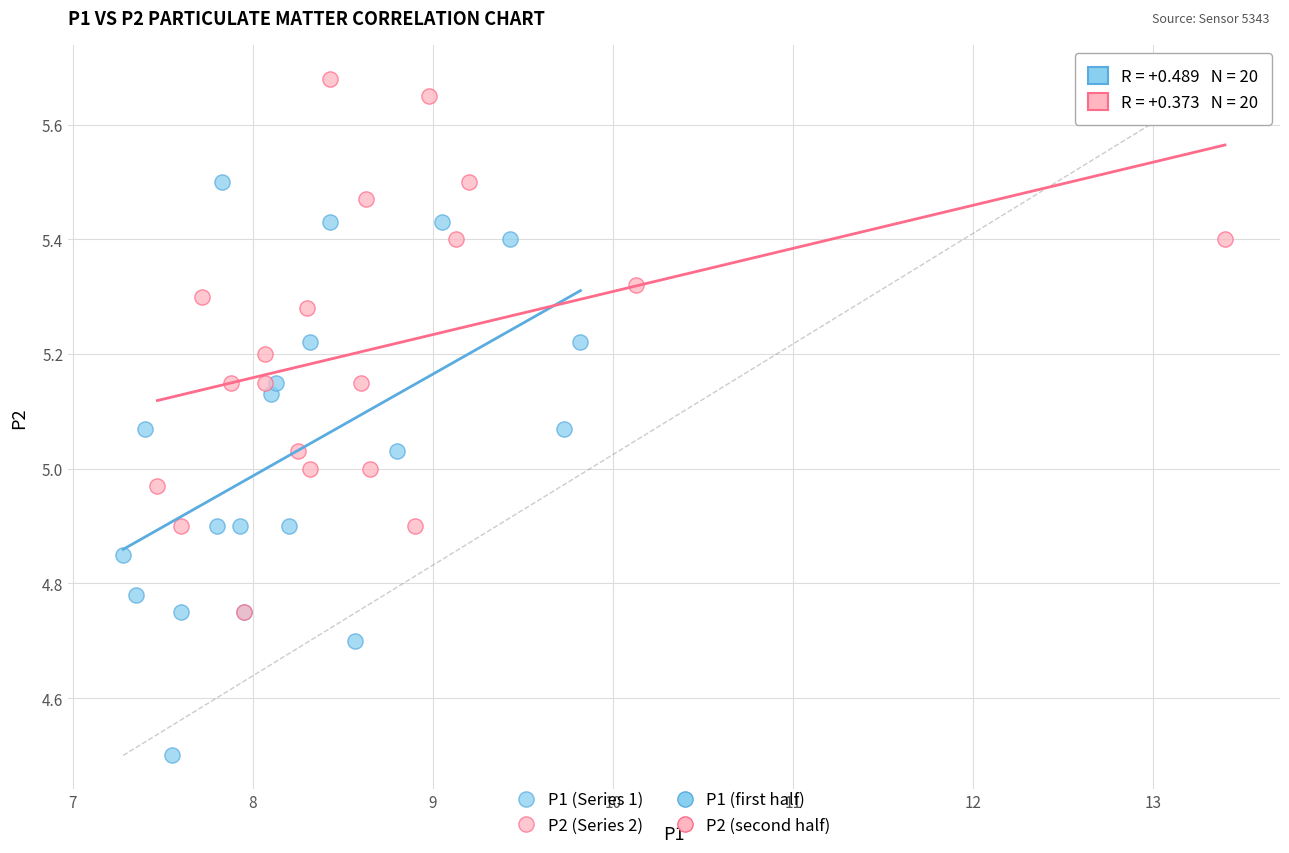

Which series reaches the maximum Y coordinate?

P2 (Series 2)